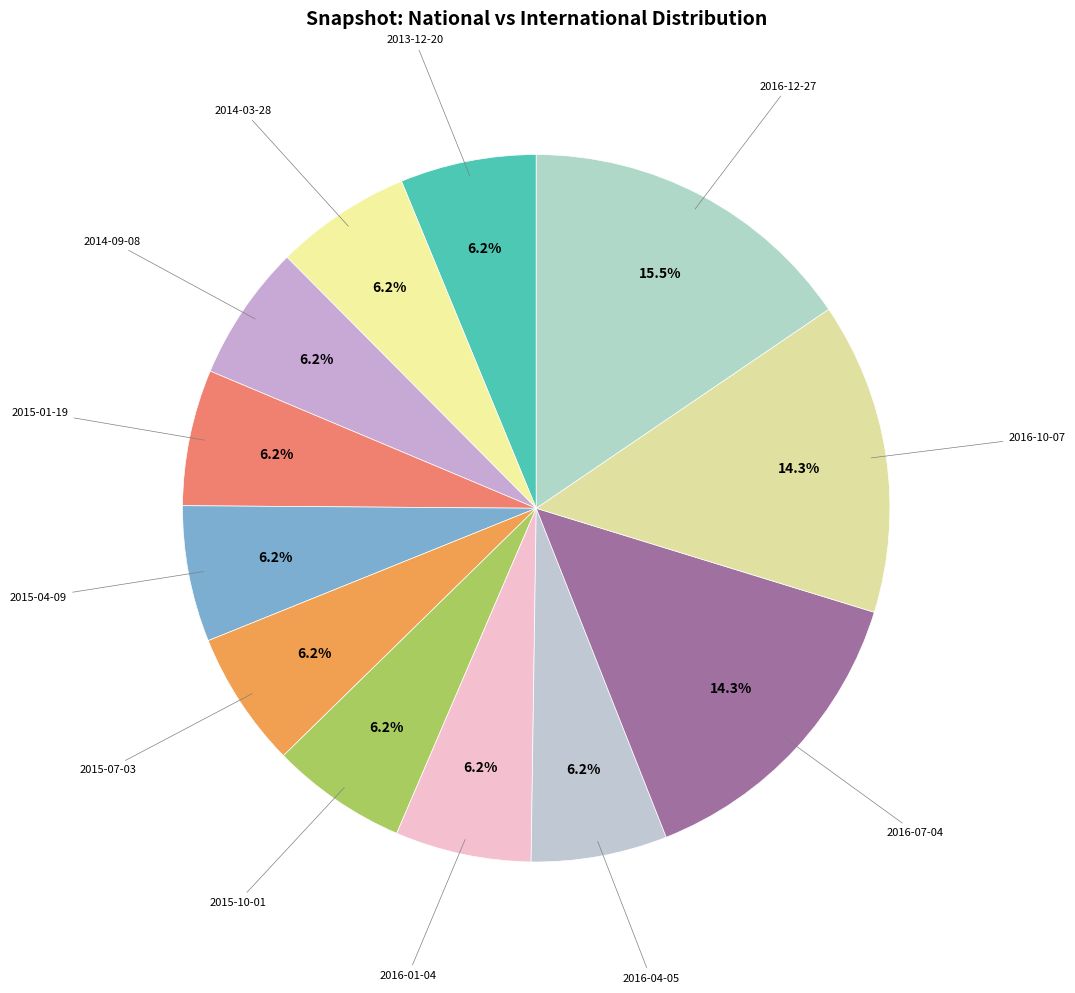

Which slice is the smallest?

2013-12-20